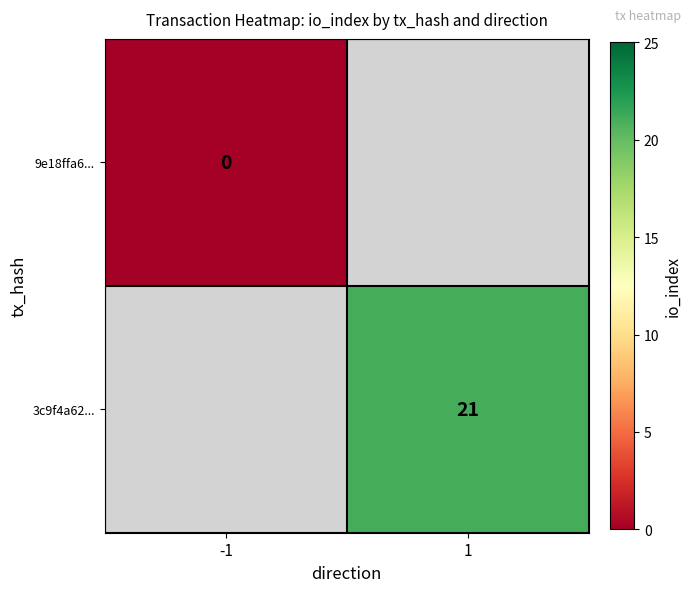

The 3c9f4a62... series shows 21 at 1. True or false?

True